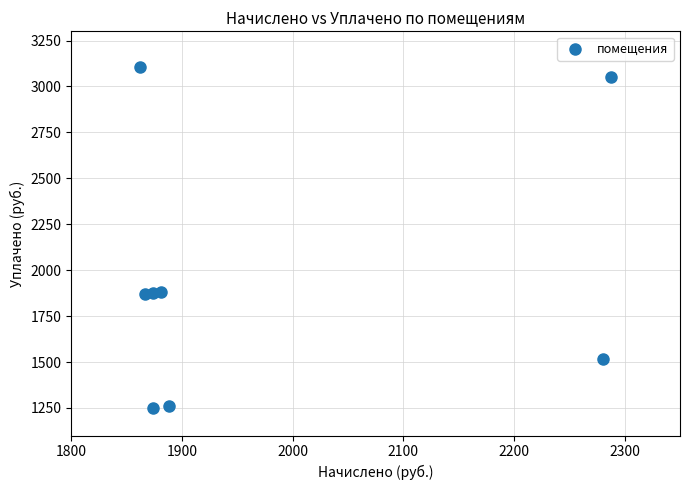

What is the range of X values (max minus min)?

425.3